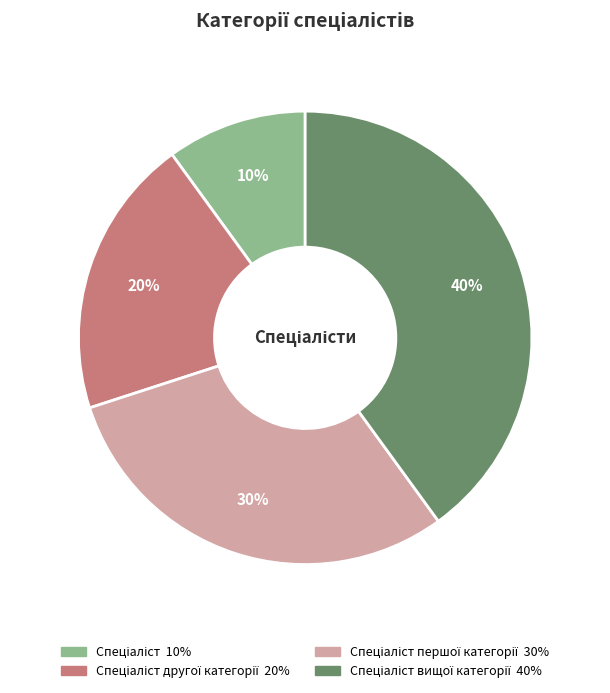

Does any single category account for the majority?

No